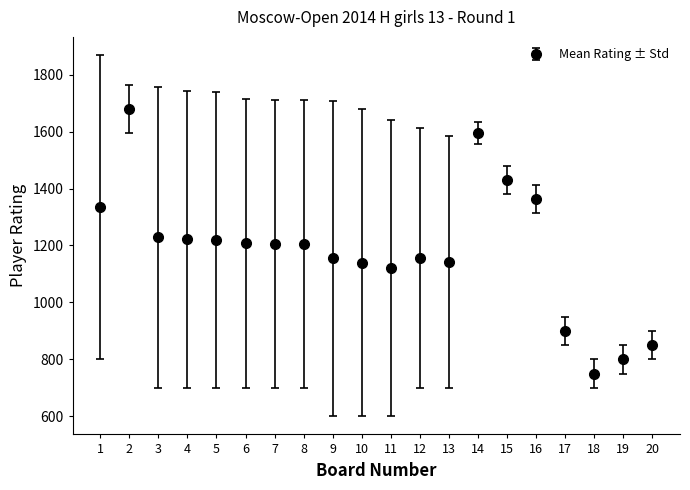

Where is the first local maximum?

2